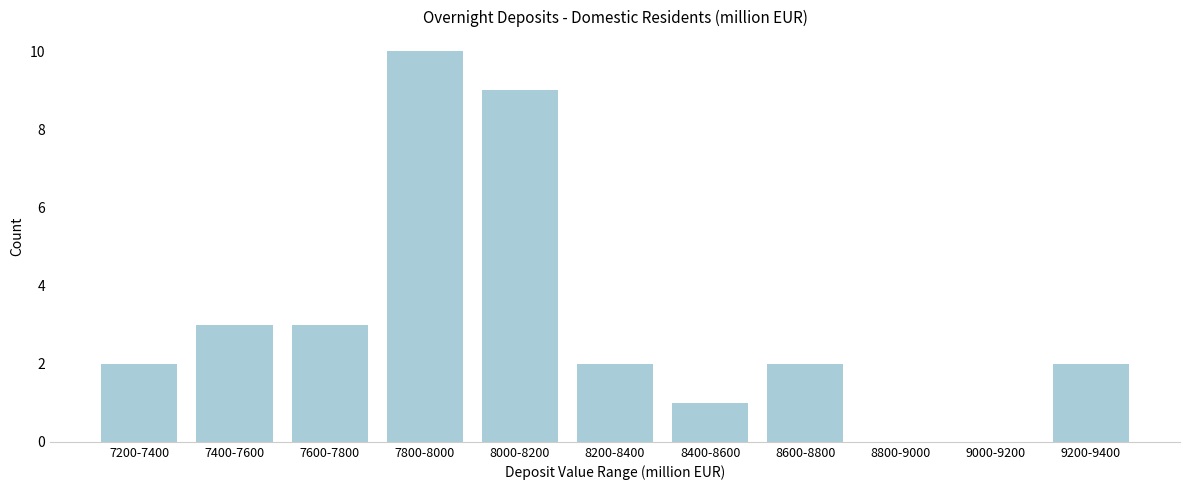

Reading right to left, what are all the values shown in this chart?

9200-9400=2	9000-9200=0	8800-9000=0	8600-8800=2	8400-8600=1	8200-8400=2	8000-8200=9	7800-8000=10	7600-7800=3	7400-7600=3	7200-7400=2